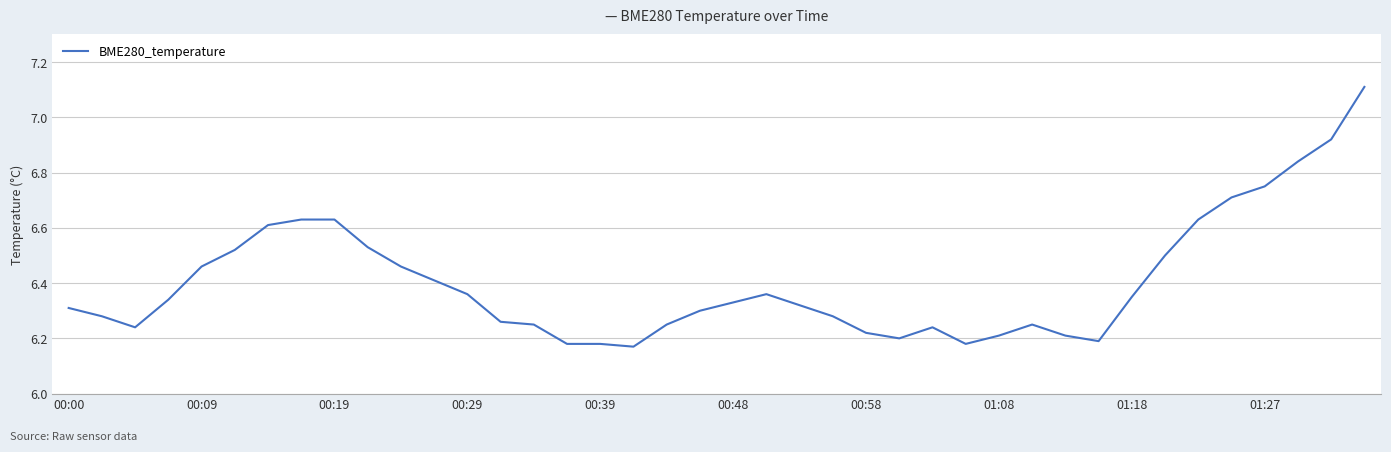

What is the greatest value displayed?

7.1